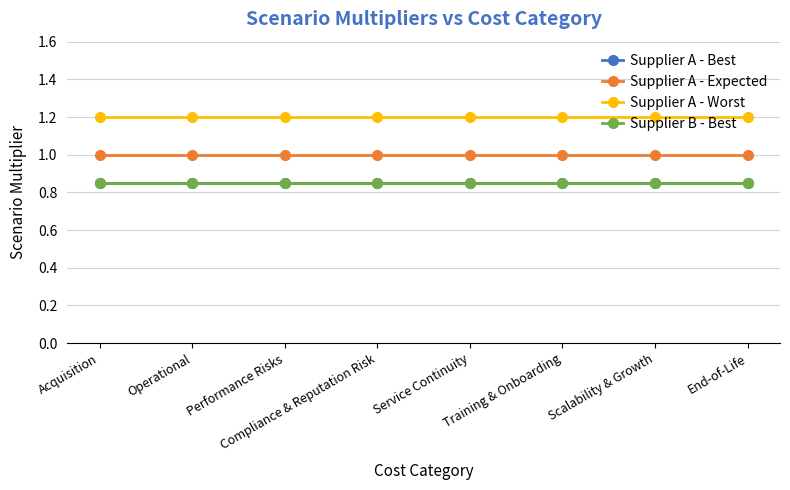

Does the chart have visible grid lines?

Yes